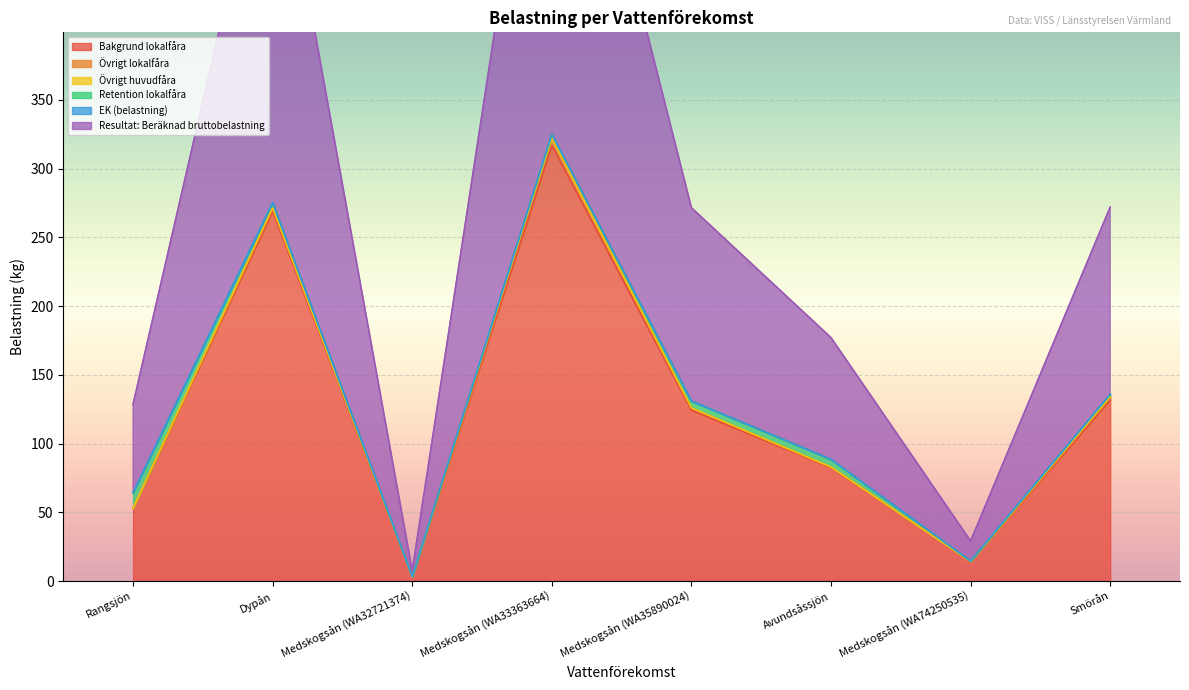

Is it true that Retention lokalfåra equals 8.5 at Avundsåssjön?

False